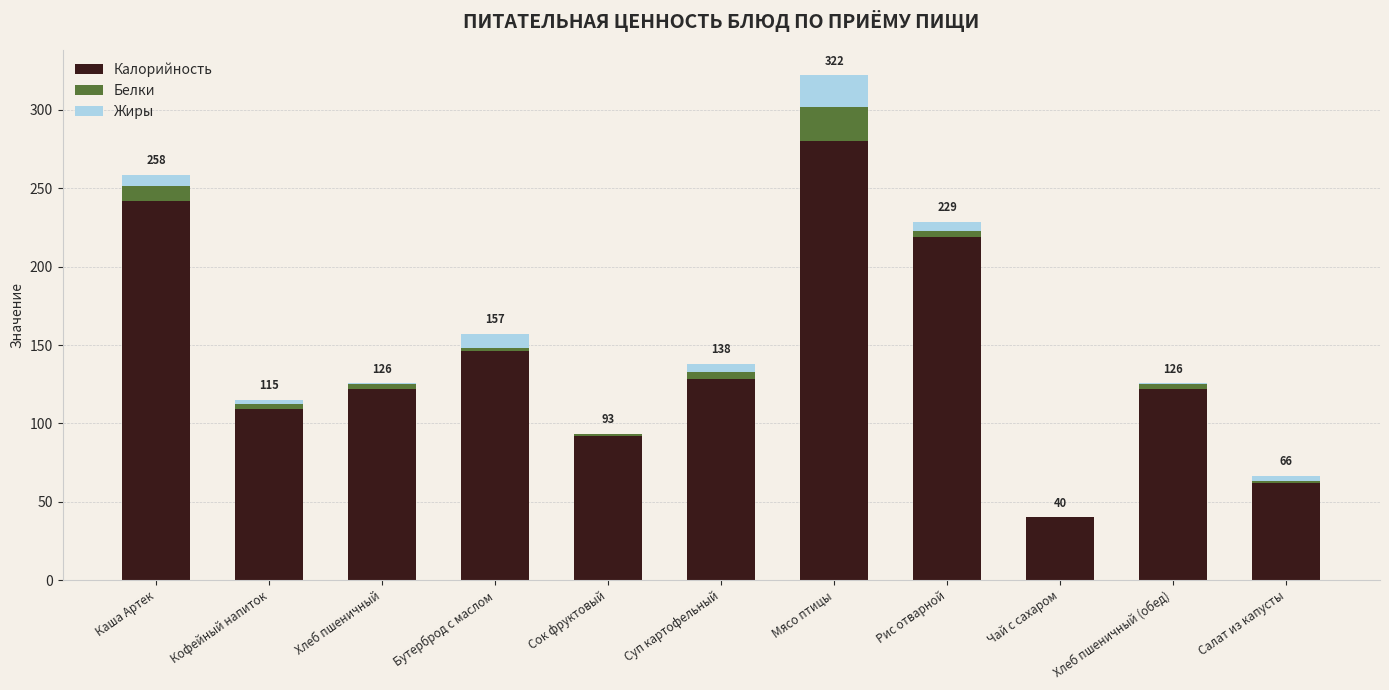

At which category is the sum across all series the highest?

Мясо птицы